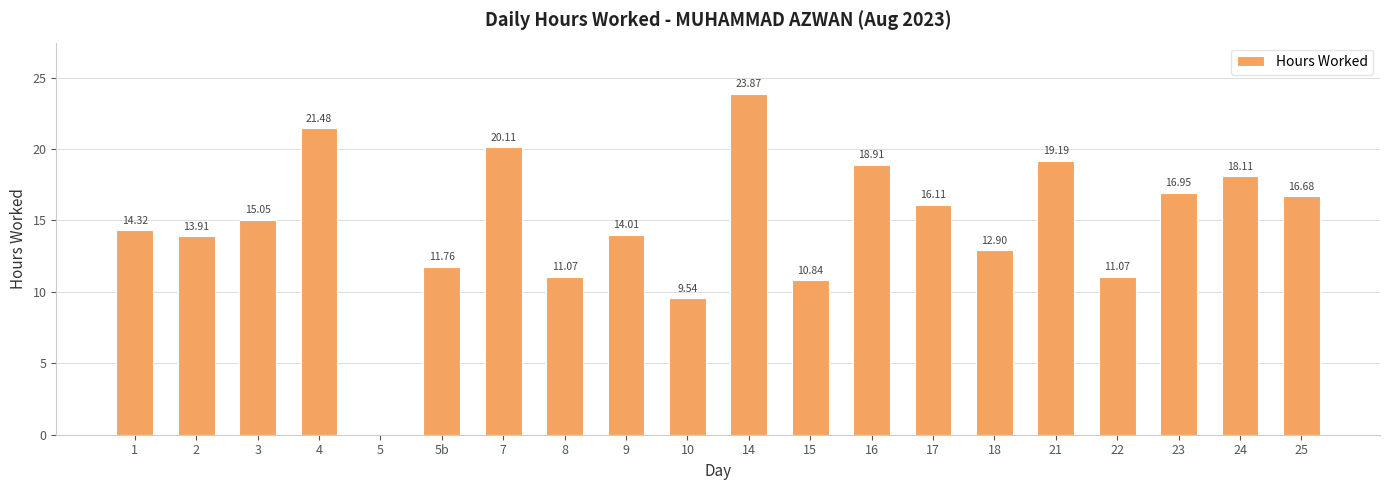

What is the sum of the values at 10 and 3?

24.6